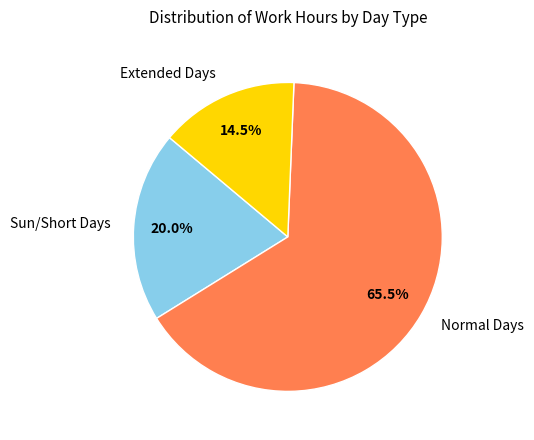

Is there any slice that represents more than half of the pie?

Yes